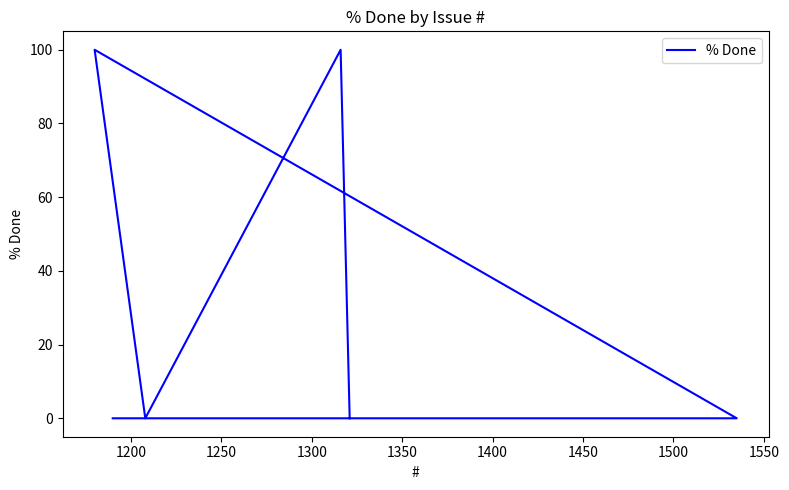

True or false: the data has more than 1 interior local peaks.

True